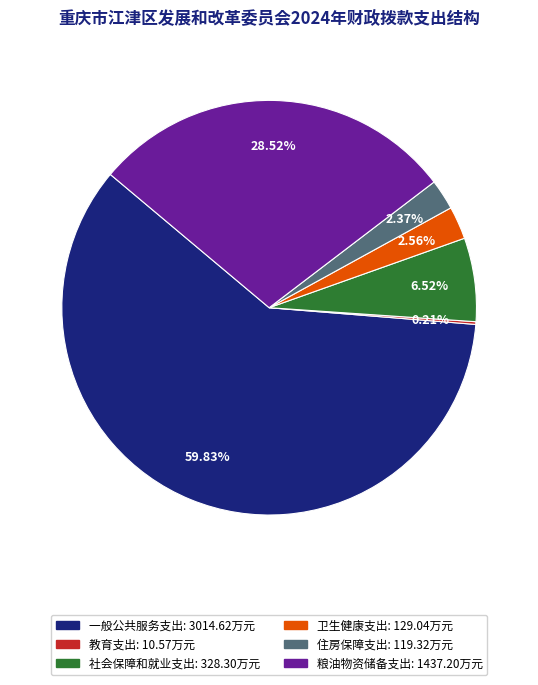

Does any single category account for the majority?

Yes